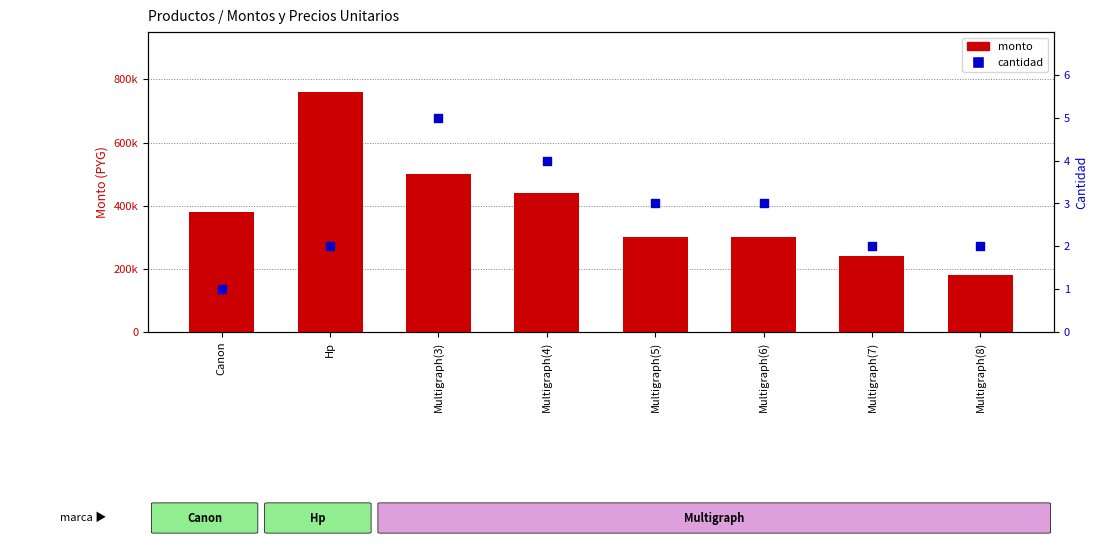

At which category is the sum across all series the highest?

Hp